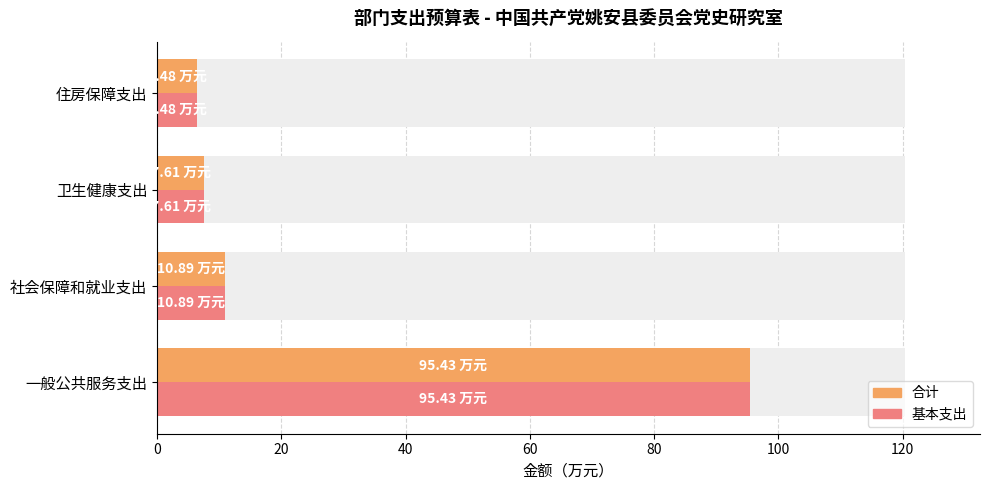

What is the total value across all series at 社会保障和就业支出?

21.8